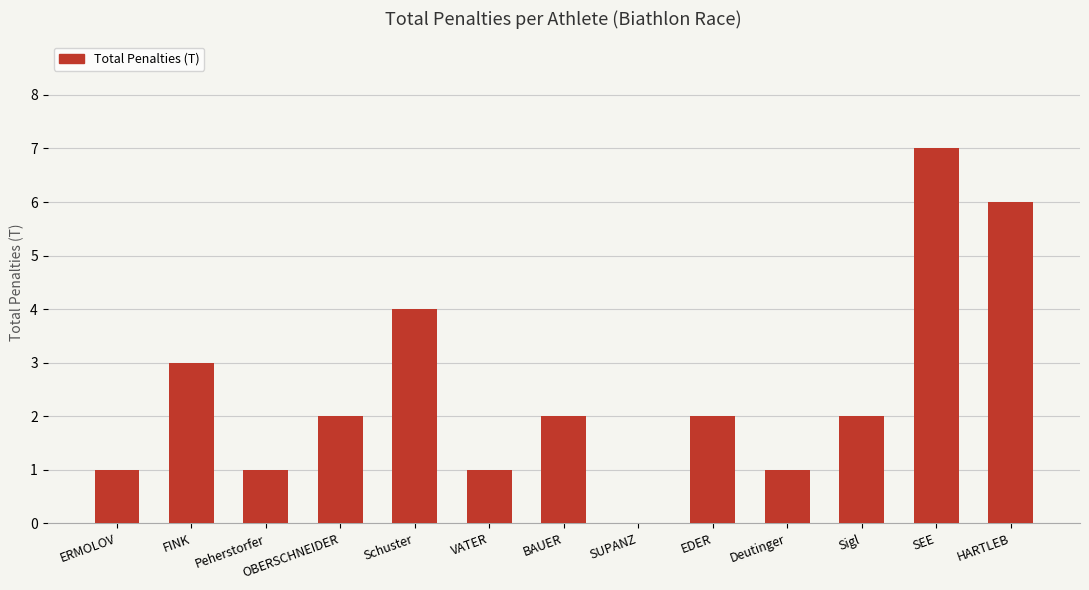

Read the value at HARTLEB.

6